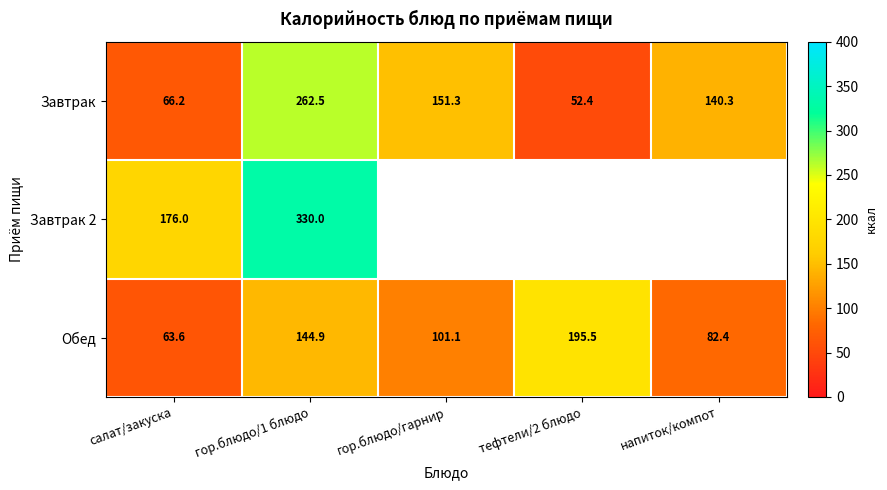

Is the value of Обед at напиток/компот greater than the value of Завтрак at гор.блюдо/гарнир?

No